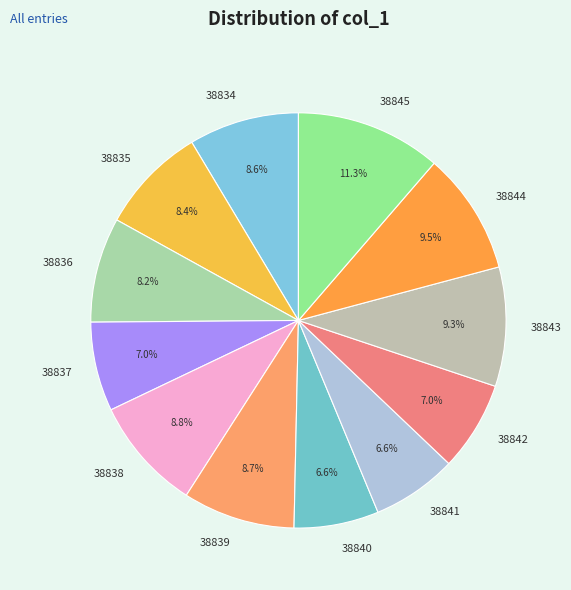

Approximately how many times larger is the value at 38845 compared to 38842?

1.6